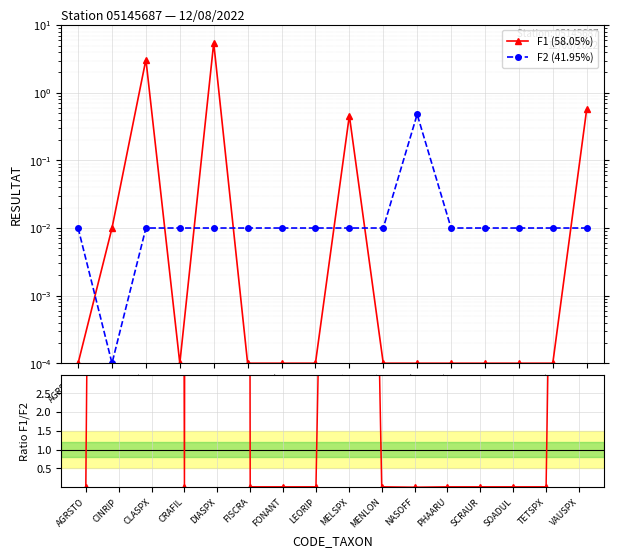

How many intersections are there between F1 (58.05%) and F2 (41.95%)?

7